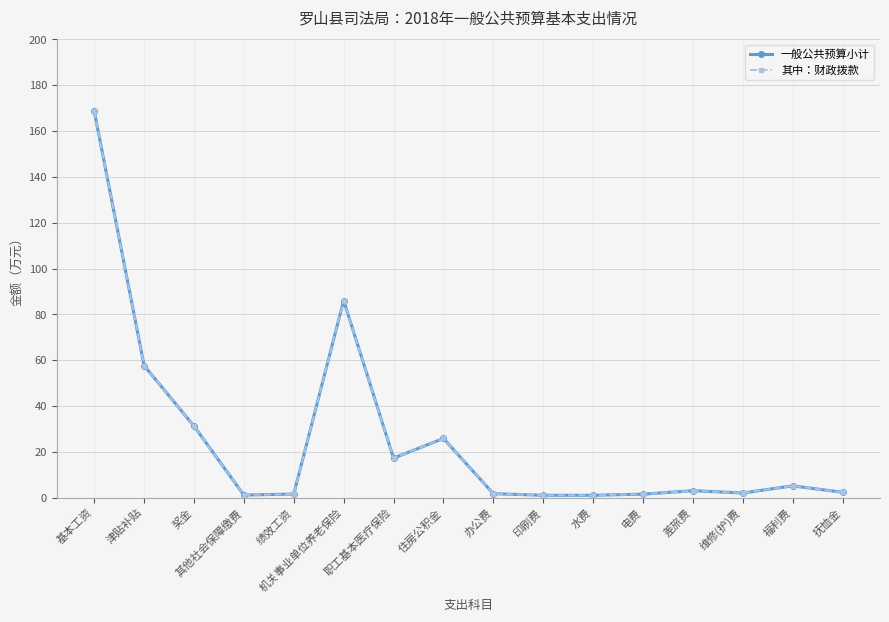

Does the chart have visible grid lines?

Yes